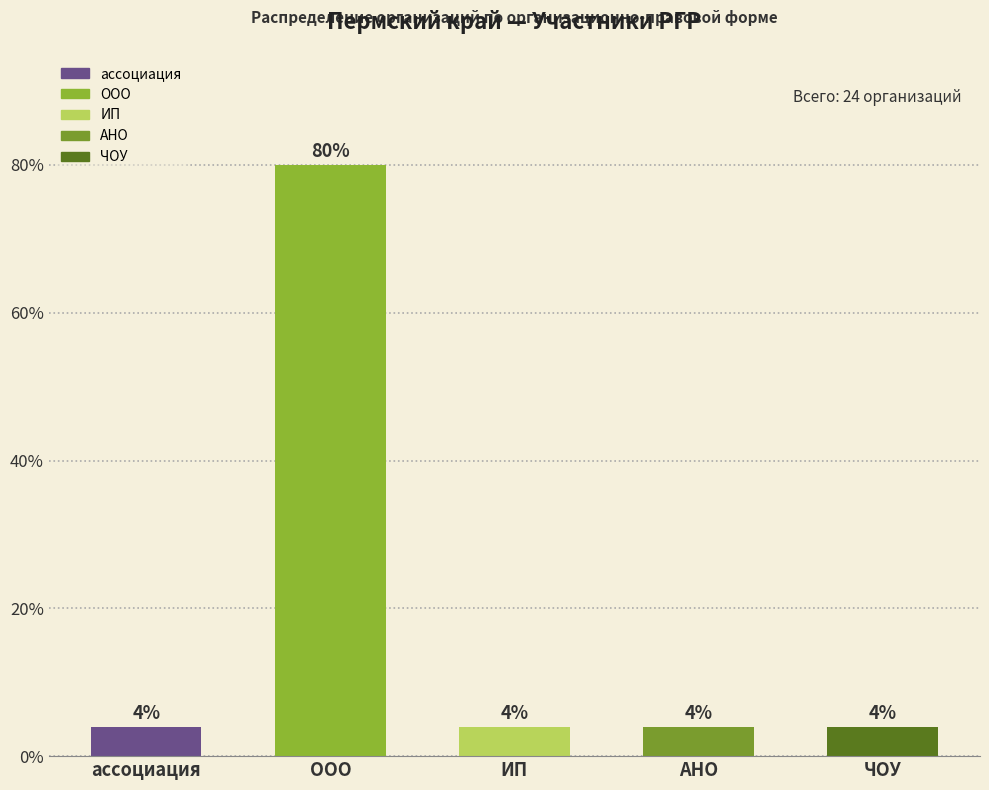

What is the sum of all values?

96